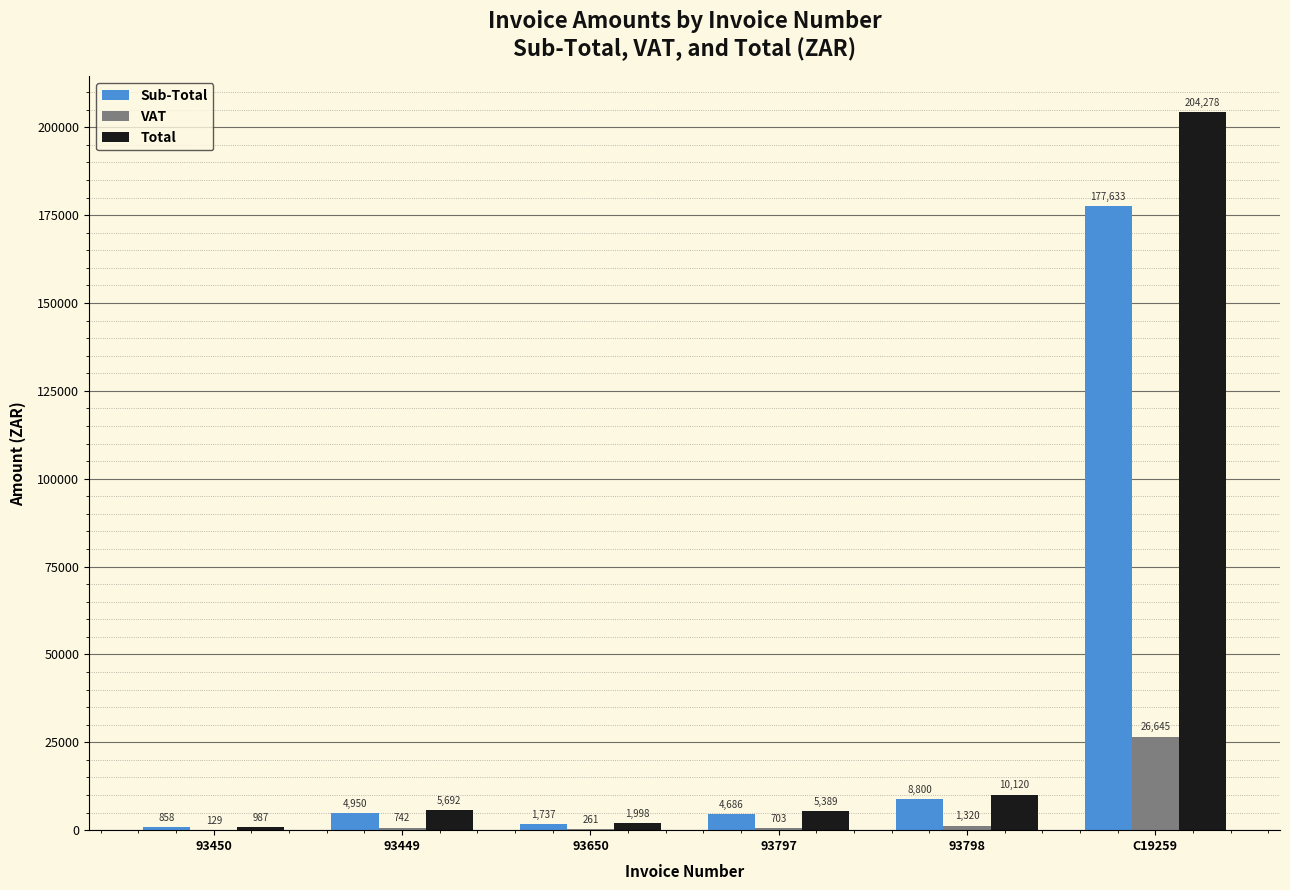

Which series has the largest total across all categories?

Total